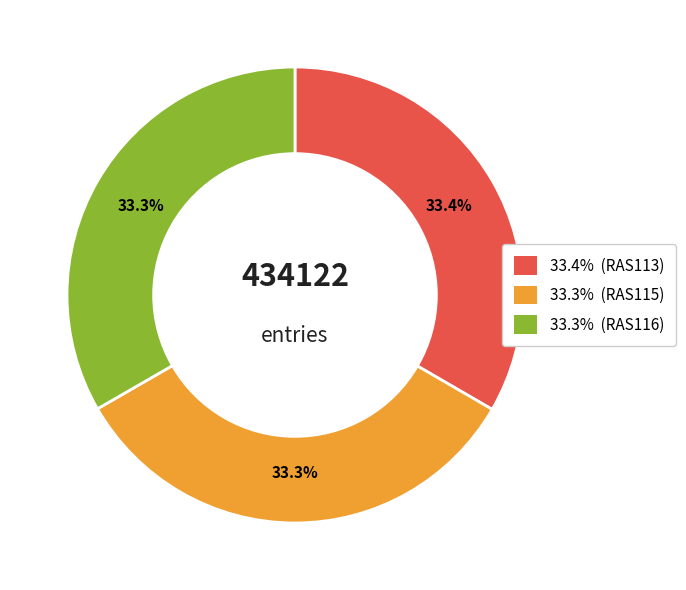

Is there any slice that represents more than half of the pie?

No